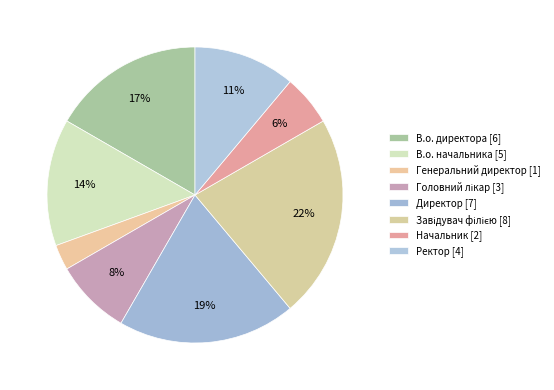

Rank the categories by value from highest to lowest.

Завідувач філією, Директор, В.о. директора, В.о. начальника, Ректор, Головний лікар, Начальник, Генеральний директор